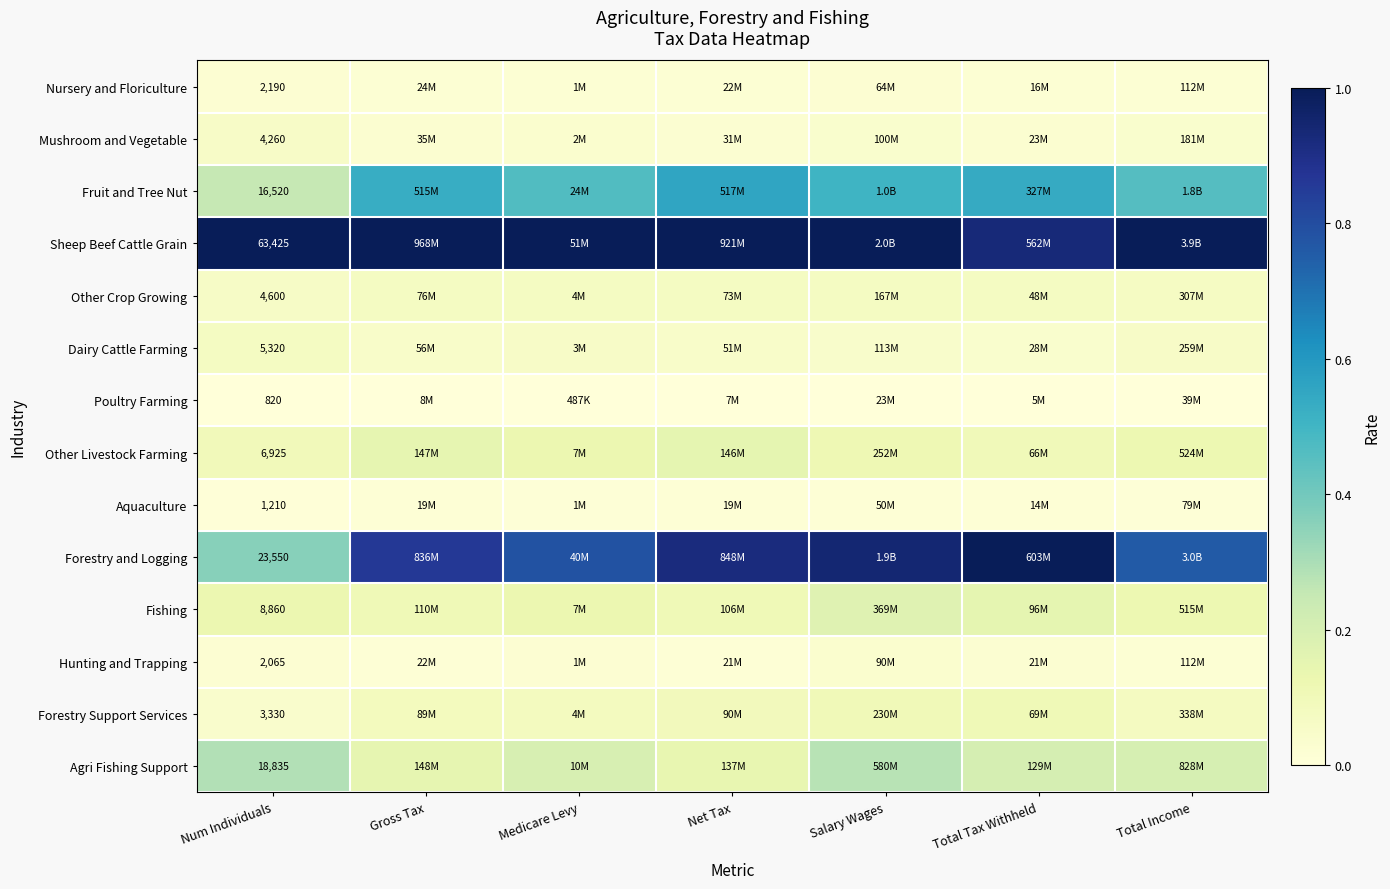

Is it true that Hunting and Trapping equals 0.0 at Gross Tax?

False